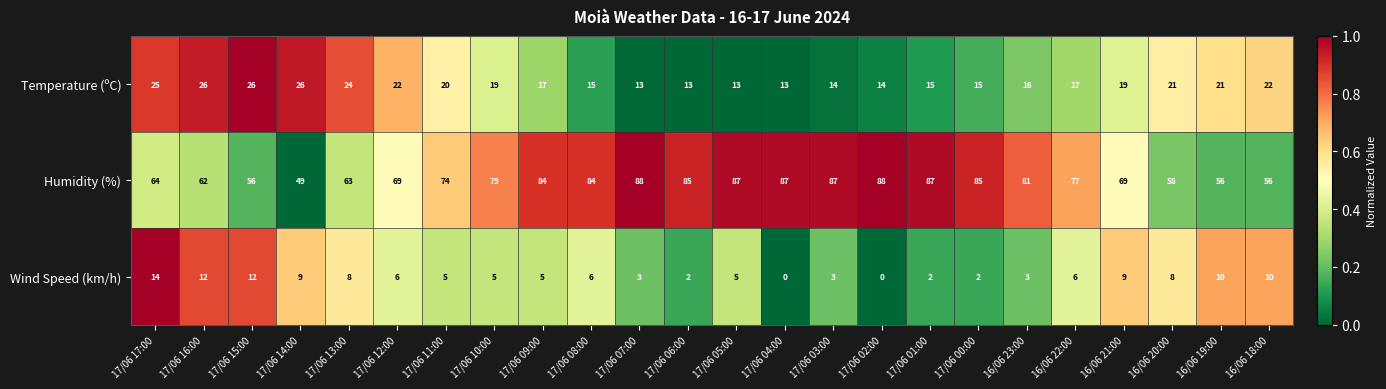

What is the sum of all Temperature (ºC) values?

446